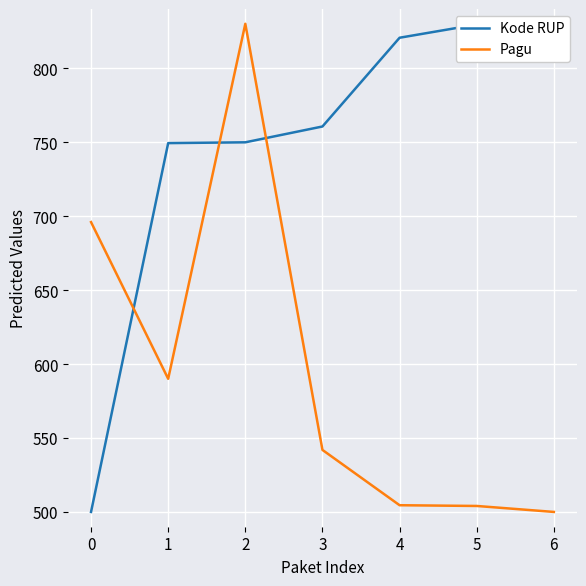

At which category does Pagu reach its first local peak?

2